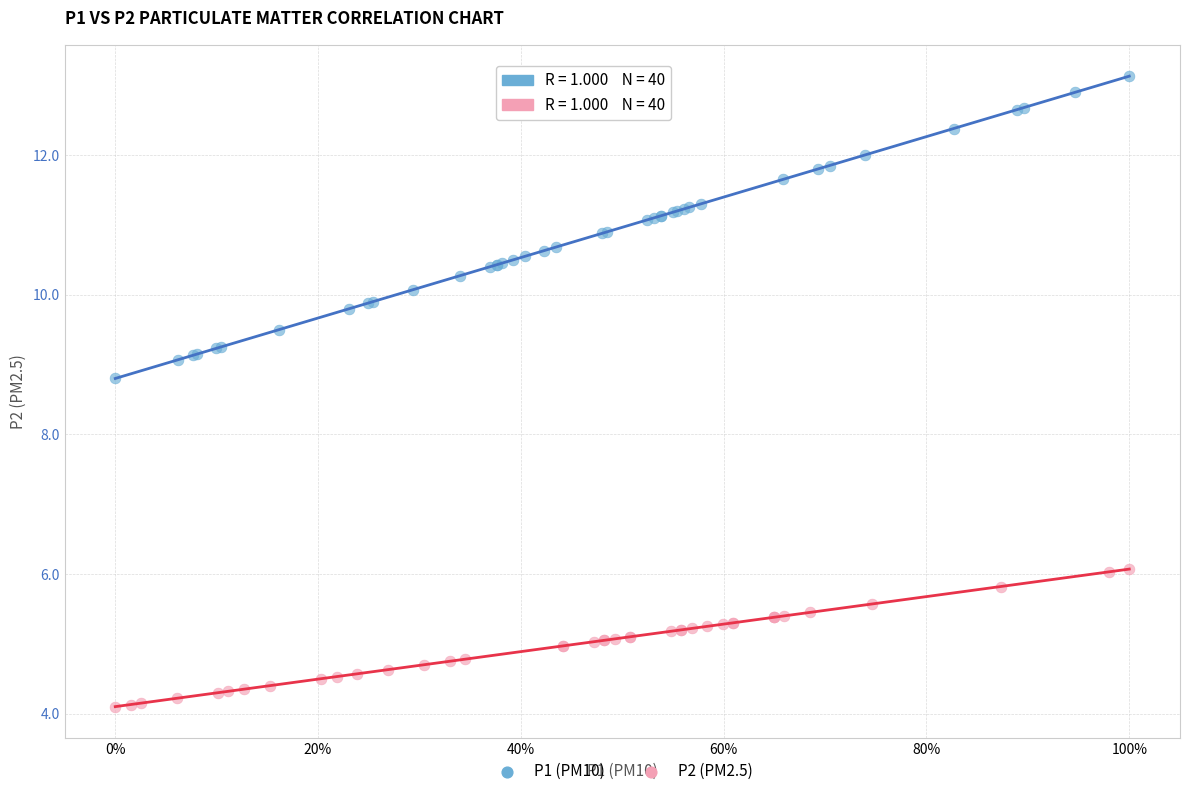

Which series has the widest spread of Y values?

P1 (PM10)